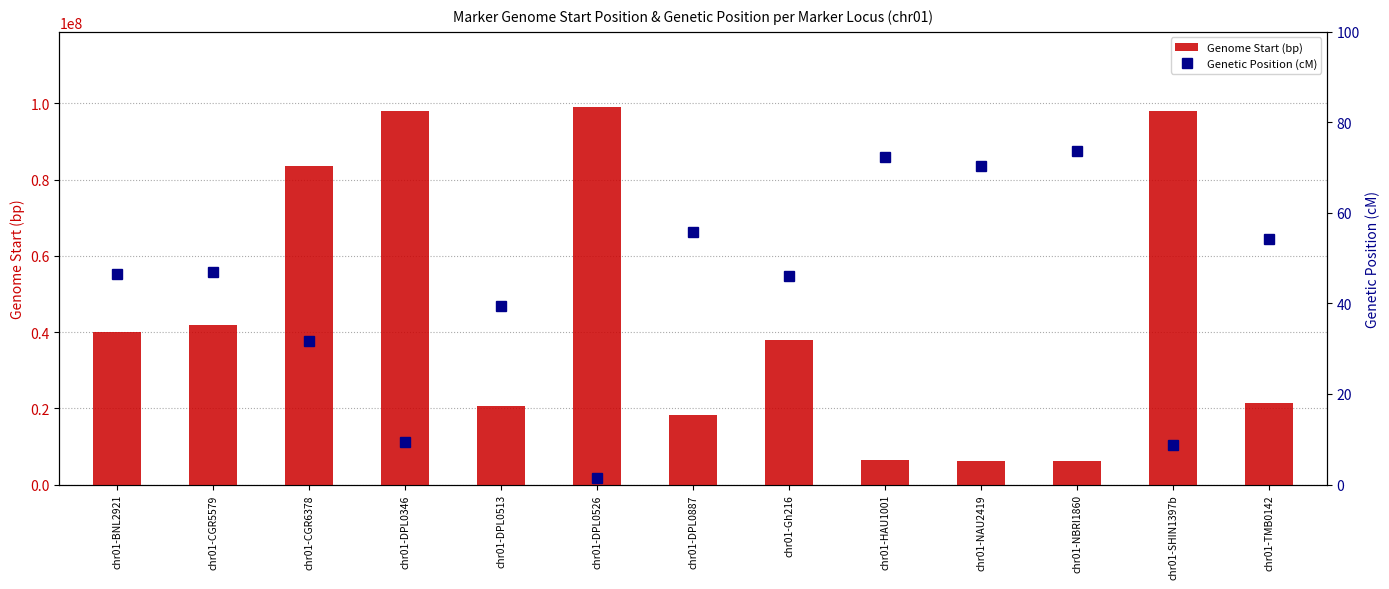

Count the number of data series in this chart.

2